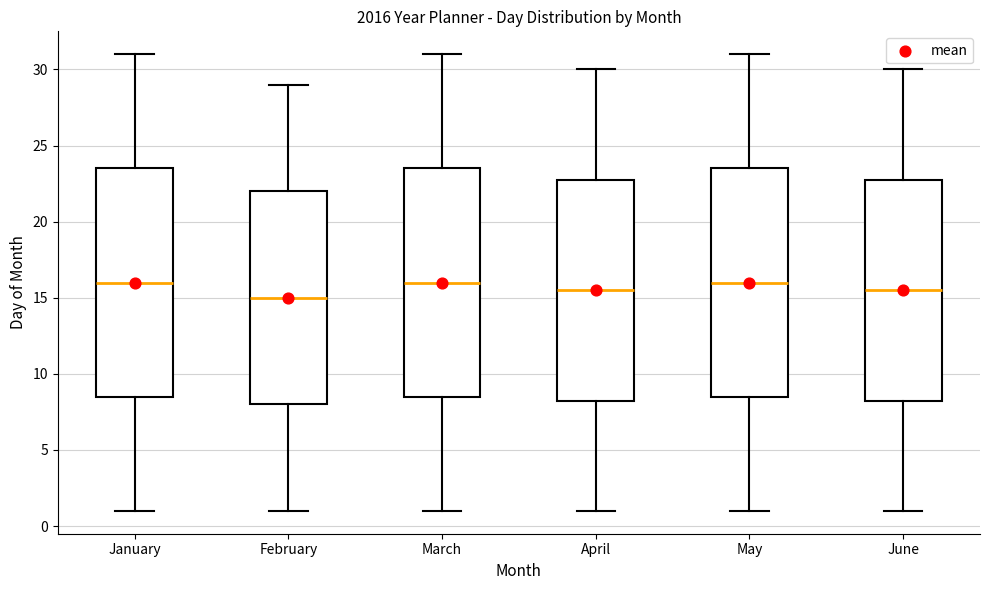

Reading left to right, read every box against the y-axis: the position of its median line, the range the box covers, and the ends of its whiskers. The values are not printed on the chart, so give them approximately, as read against the axis.

January: median 16.0, box 8.5 to 23.5, whiskers 1.0 to 31.0
February: median 15.0, box 8.0 to 22.0, whiskers 1.0 to 29.0
March: median 16.0, box 8.5 to 23.5, whiskers 1.0 to 31.0
April: median 15.5, box 8.5 to 23.0, whiskers 1.0 to 30.0
May: median 16.0, box 8.5 to 23.5, whiskers 1.0 to 31.0
June: median 15.5, box 8.5 to 23.0, whiskers 1.0 to 30.0